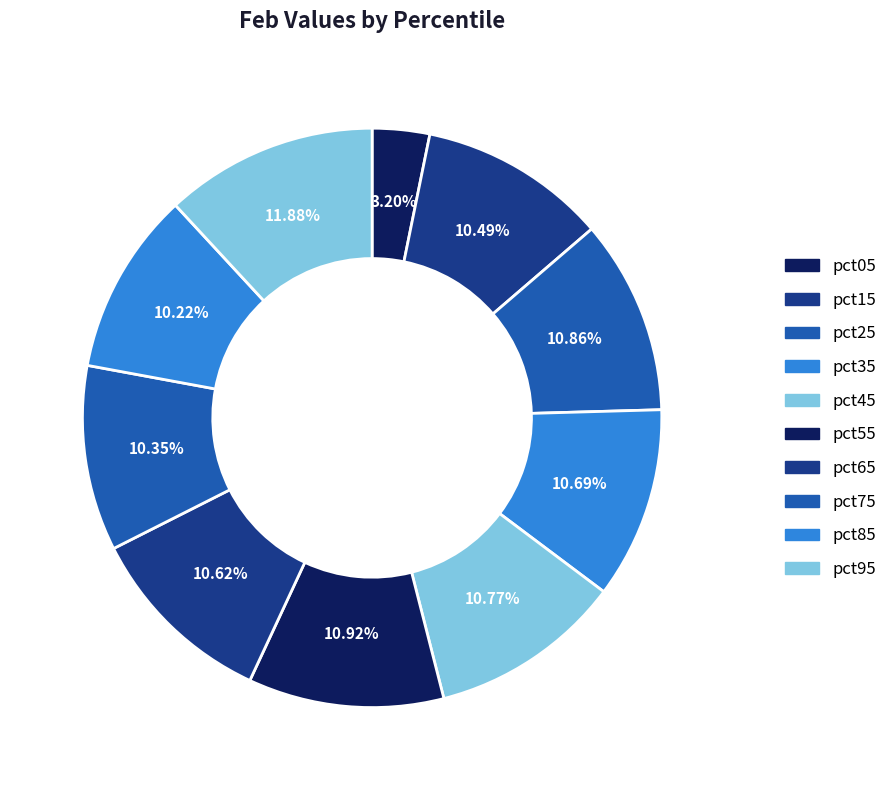

Does pct55 account for over 50% of the chart?

No